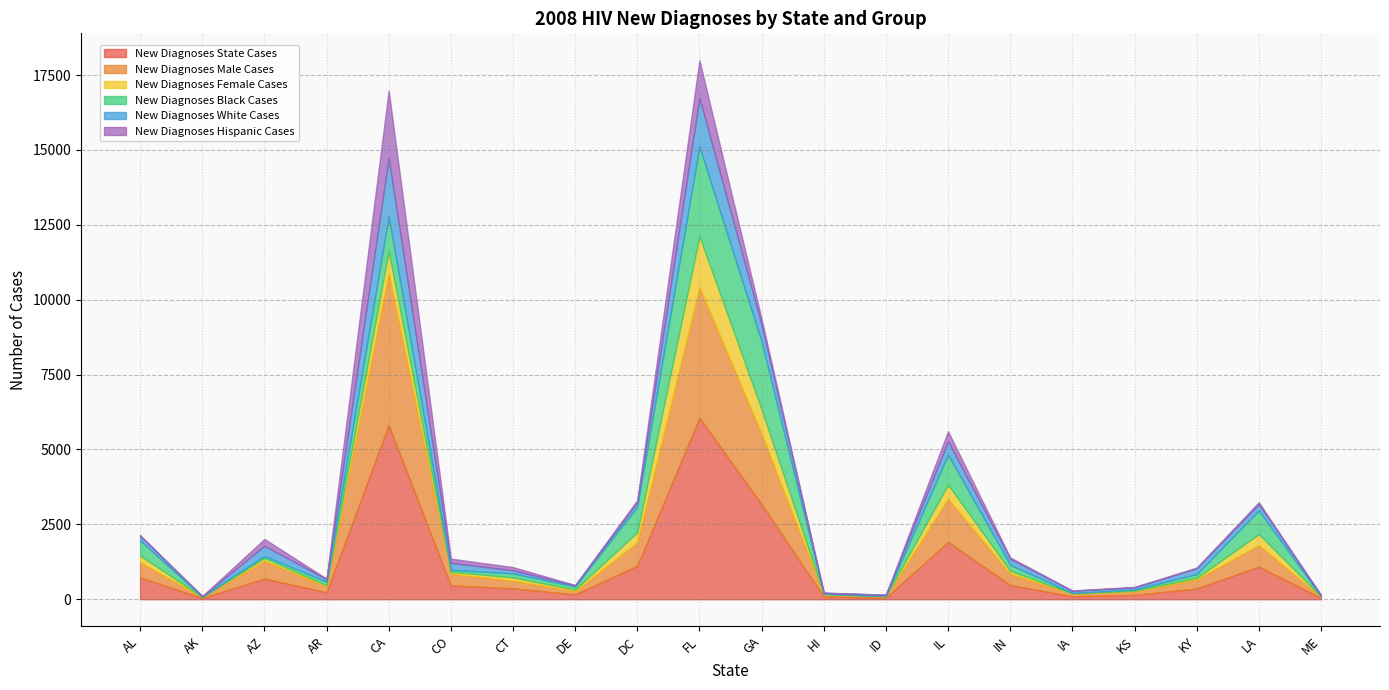

Is it true that New Diagnoses State Cases equals 363 at CT?

True